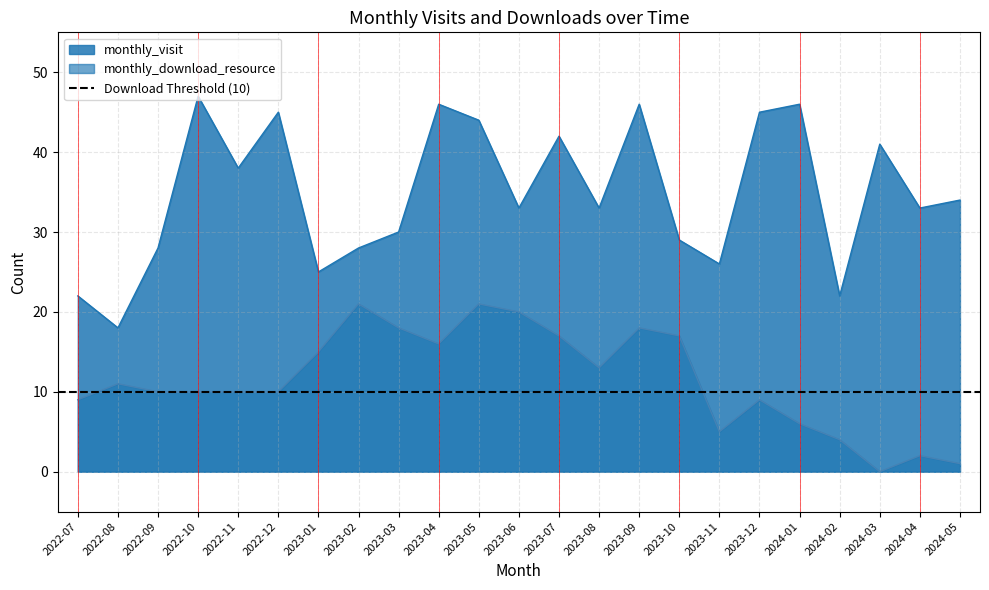

Reading right to left, what are all the values shown in this chart?

monthly_visit: 2024-05=34	2024-04=33	2024-03=41	2024-02=22	2024-01=46	2023-12=45	2023-11=26	2023-10=29	2023-09=46	2023-08=33	2023-07=42	2023-06=33	2023-05=44	2023-04=46	2023-03=30	2023-02=28	2023-01=25	2022-12=45	2022-11=38	2022-10=47	2022-09=28	2022-08=18	2022-07=22
monthly_download_resource: 2024-05=1	2024-04=2	2024-03=0	2024-02=4	2024-01=6	2023-12=9	2023-11=5	2023-10=17	2023-09=18	2023-08=13	2023-07=17	2023-06=20	2023-05=21	2023-04=16	2023-03=18	2023-02=21	2023-01=15	2022-12=10	2022-11=10	2022-10=10	2022-09=10	2022-08=11	2022-07=9